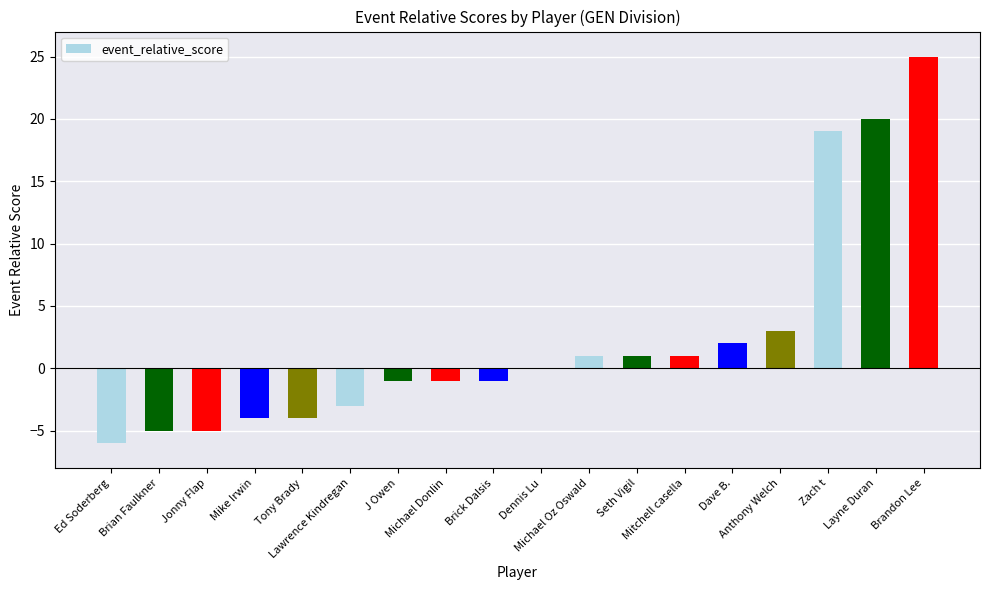

What is the maximum value shown in the chart?

25